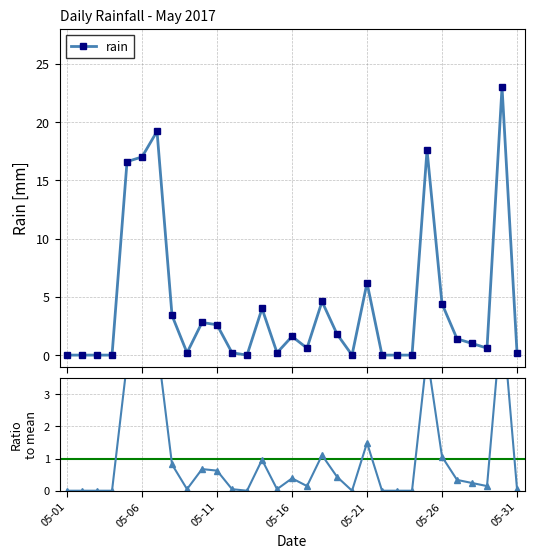

How many interior local valleys (lower than both neighbors) does the data have?

6